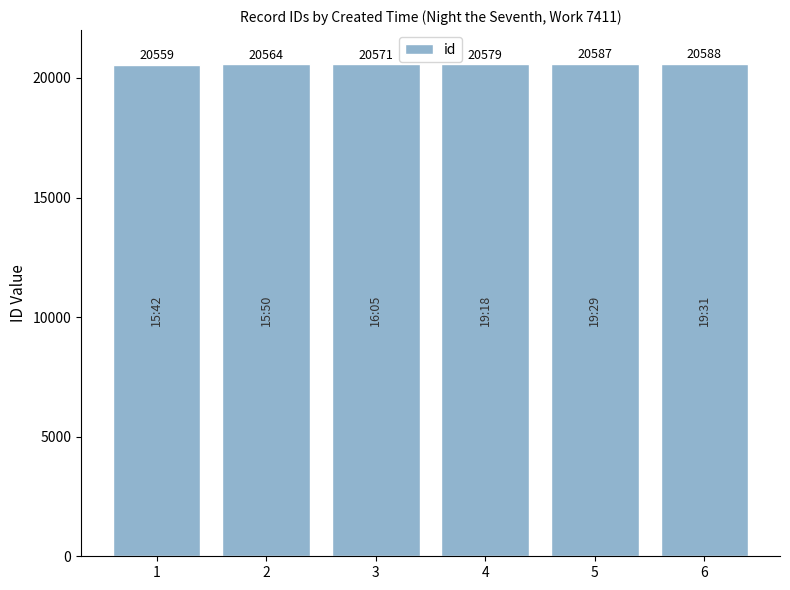

What is the value of the 5th bar from the left?

20587